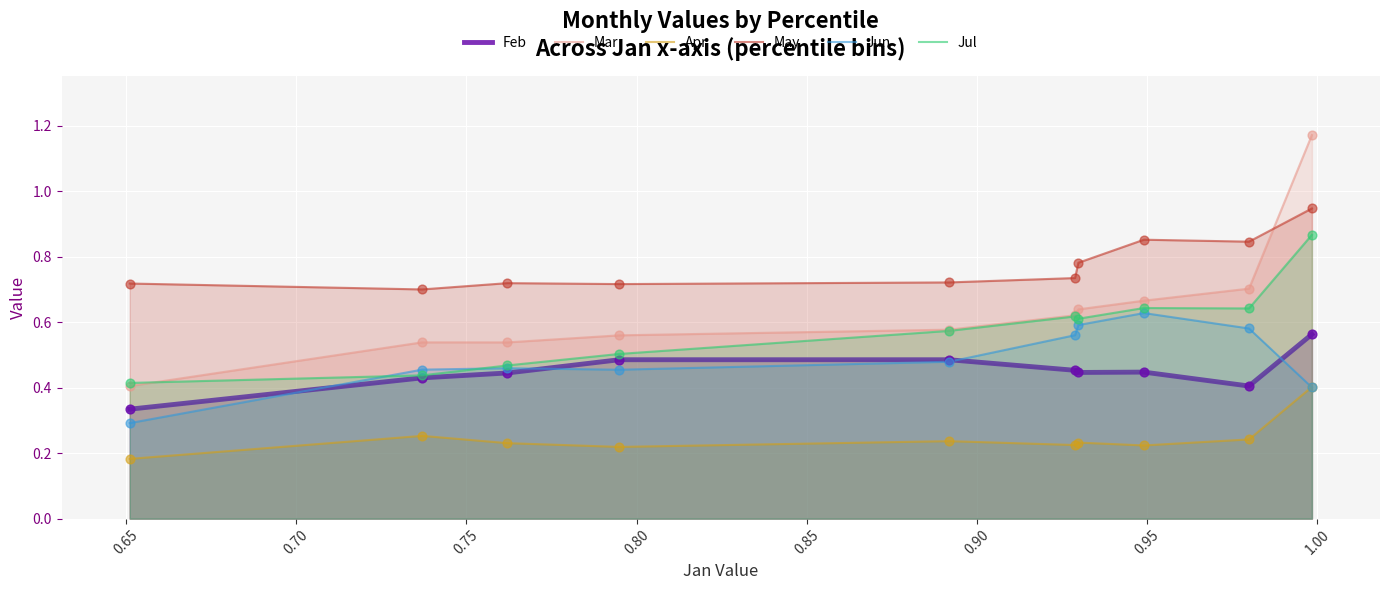

What are all the series names shown in the legend?

Feb, Mar, Apr, May, Jun, Jul